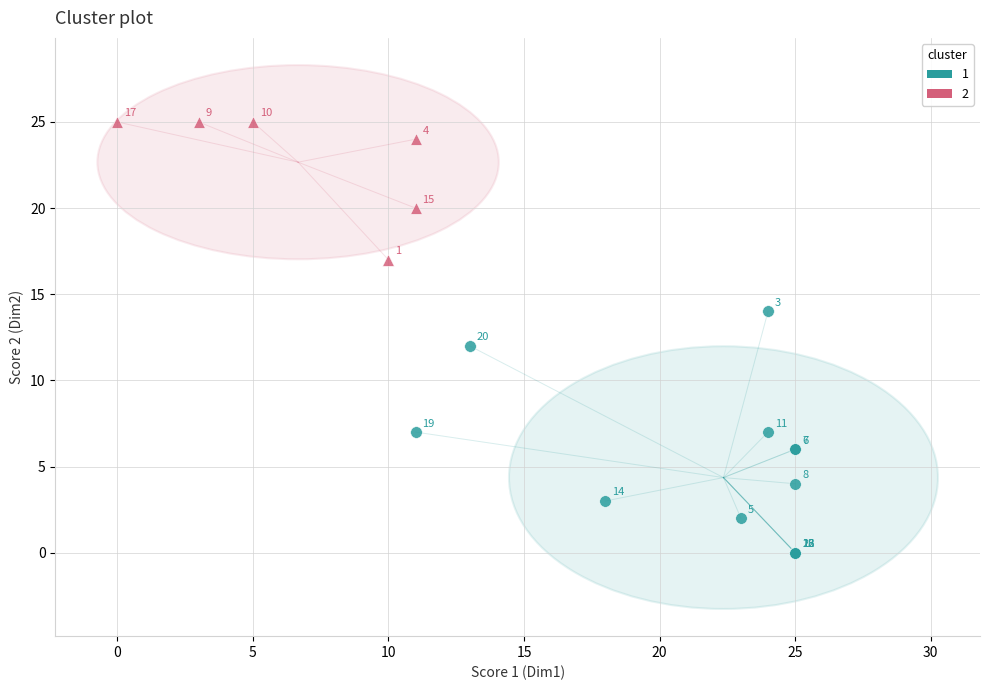

Which series has the largest Y range (max minus min)?

1